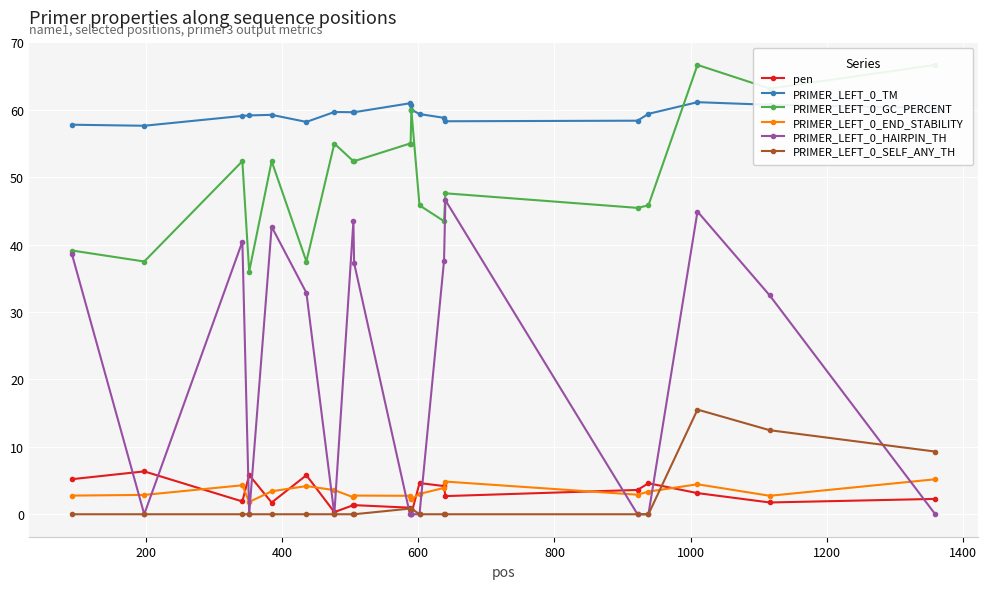

What is the difference between the second highest and minimum values in the PRIMER_LEFT_0_TM series?

3.3